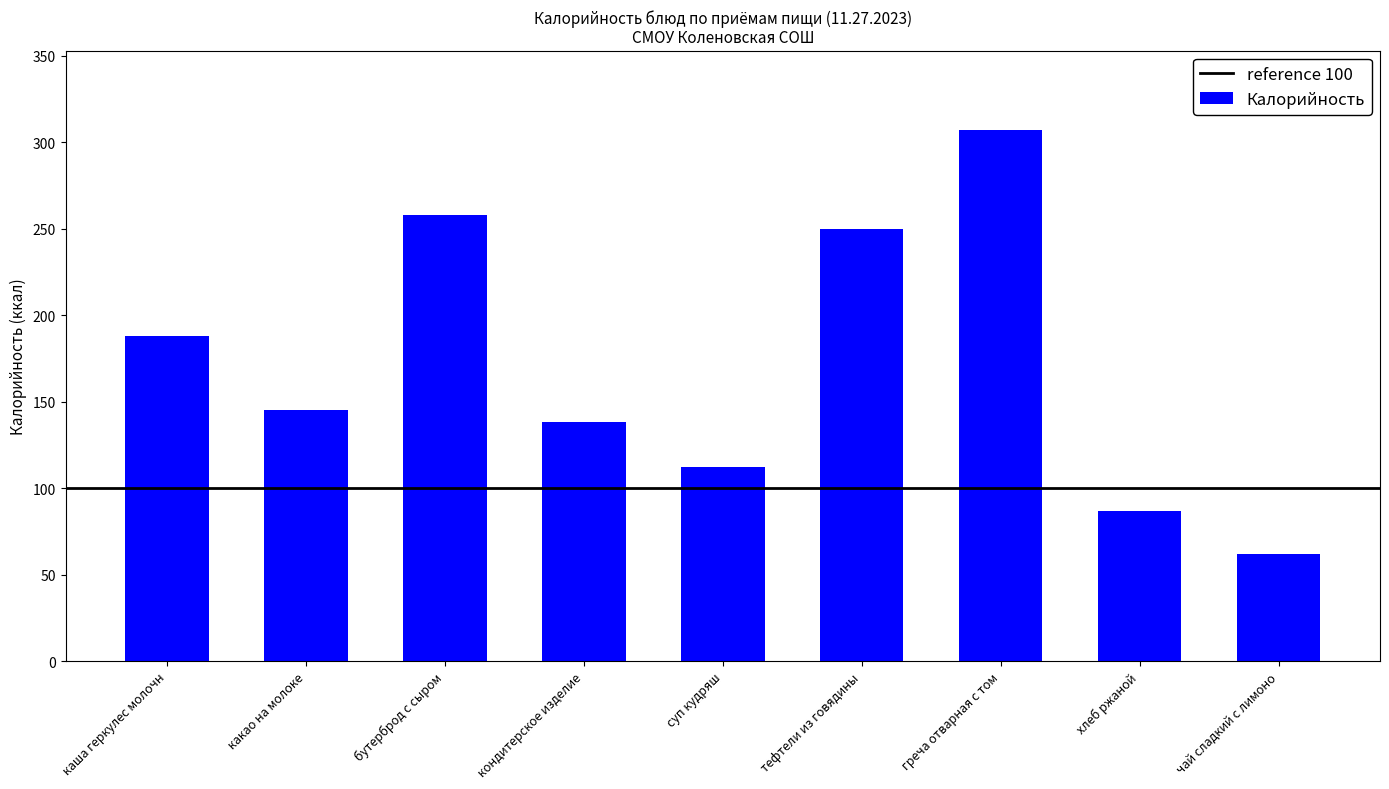

Is it true that the value at бутерброд с сыром is 435?

False